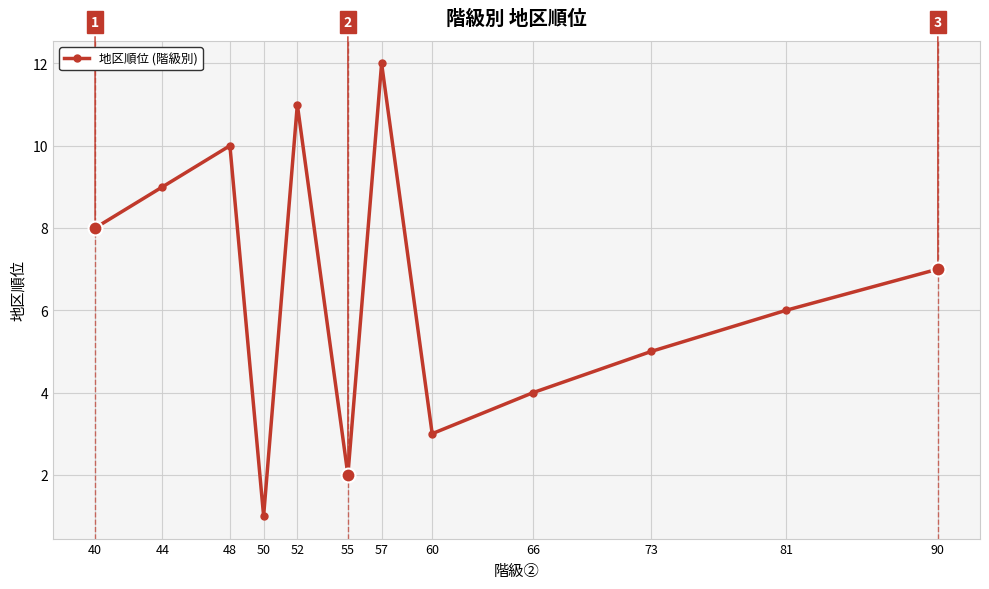

Rank the categories by value from highest to lowest.

57, 52, 48, 44, 40, 90, 81, 73, 66, 60, 55, 50